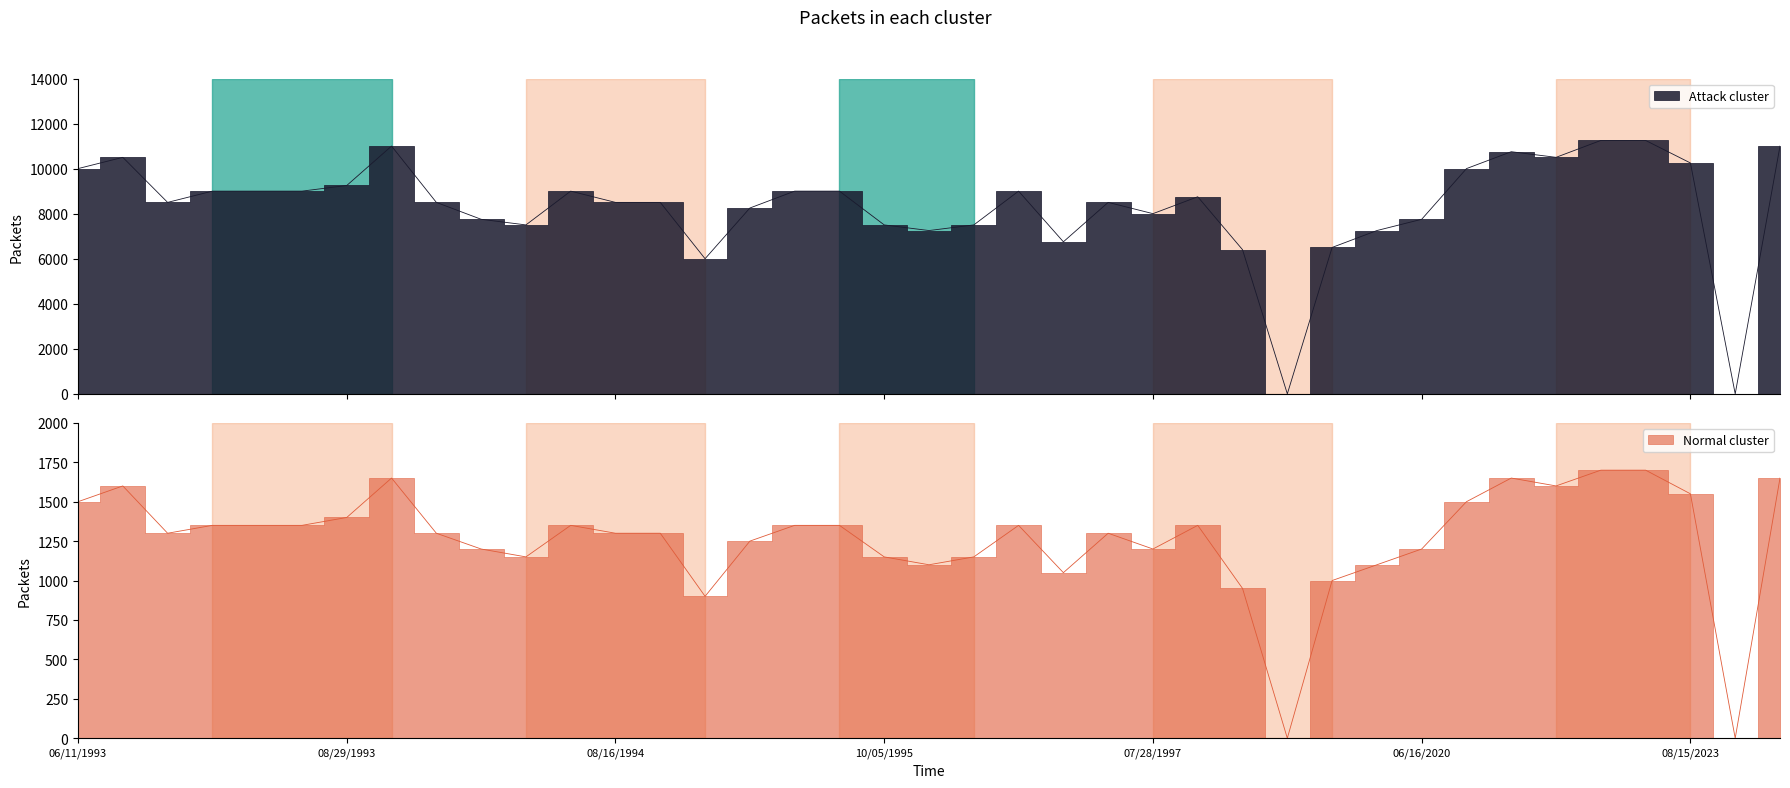

Is this an area chart (filled region under the line)?

No